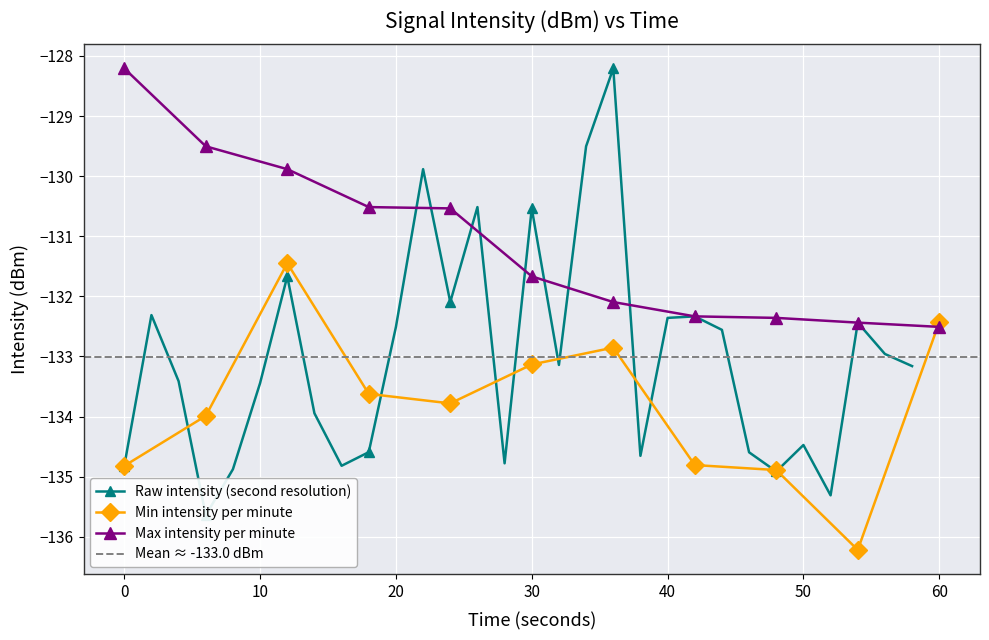

The value of Max intensity per minute at 30 is -131.7. True or false?

True